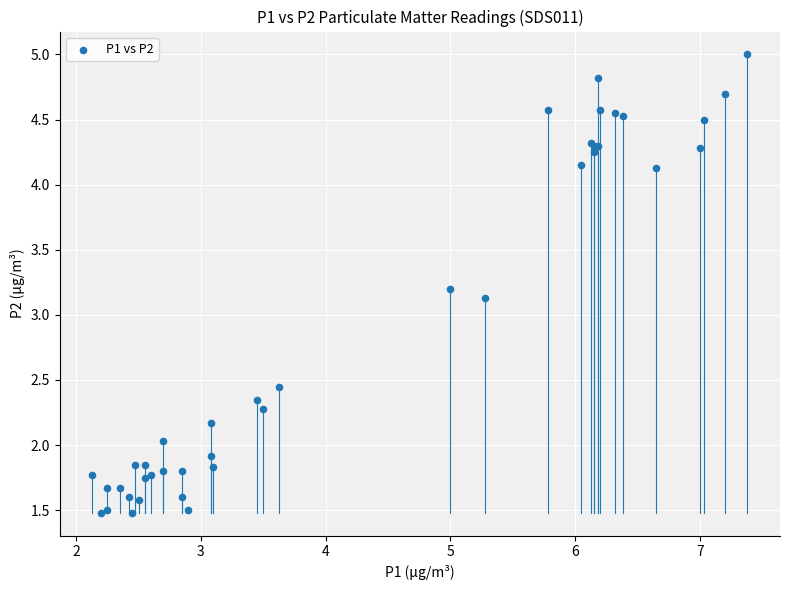

What Y value in the scatter plot is closest to 3?

3.1